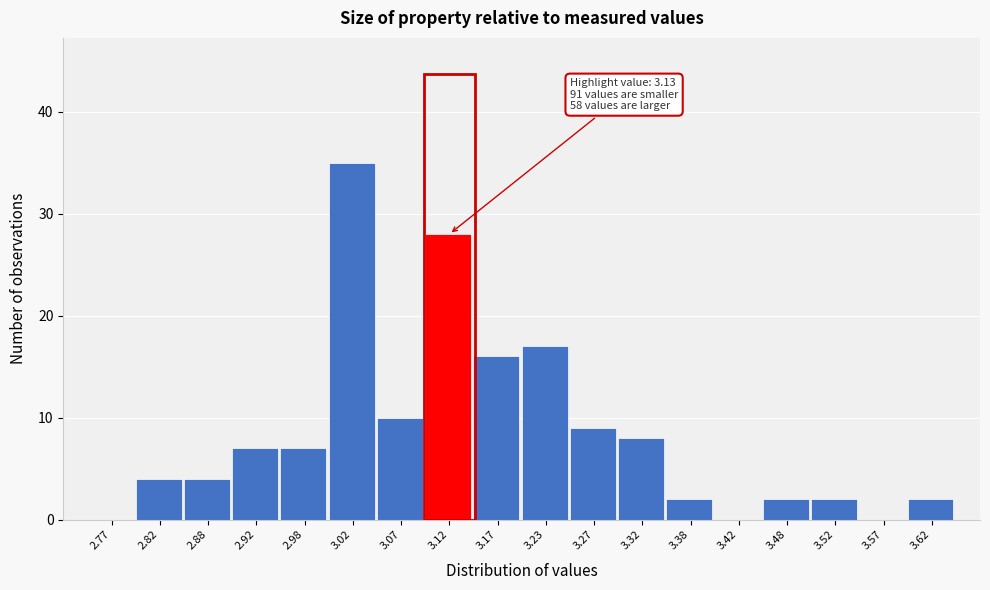

Over which range of the x-axis is the bar tallest?

3.00 to 3.05